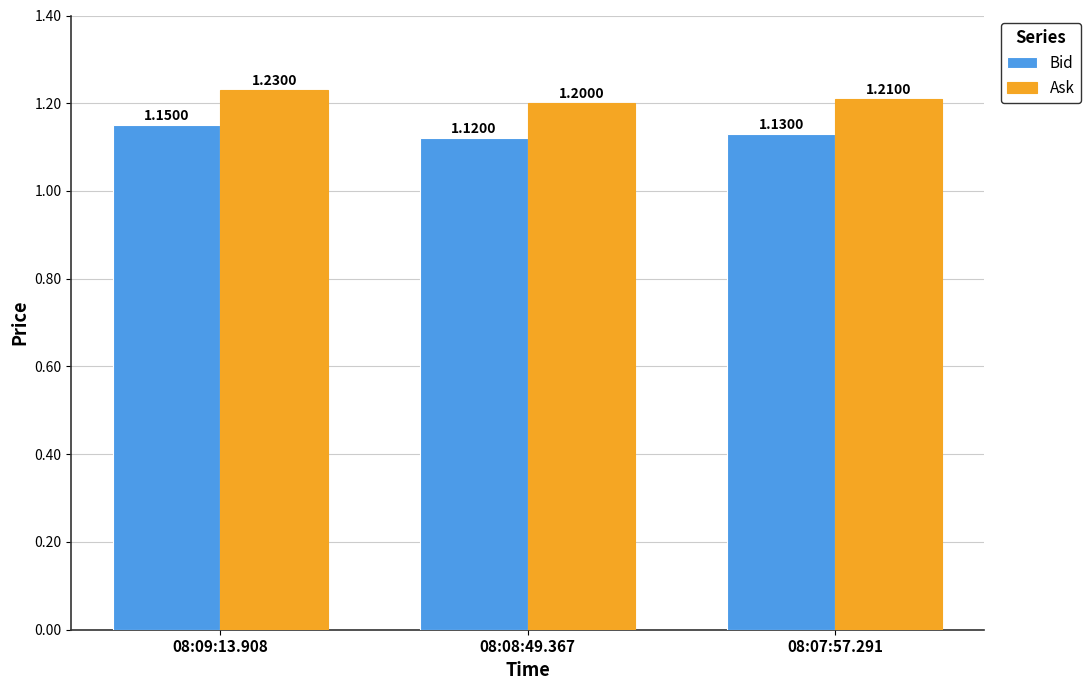

How many bars are there in total?

6